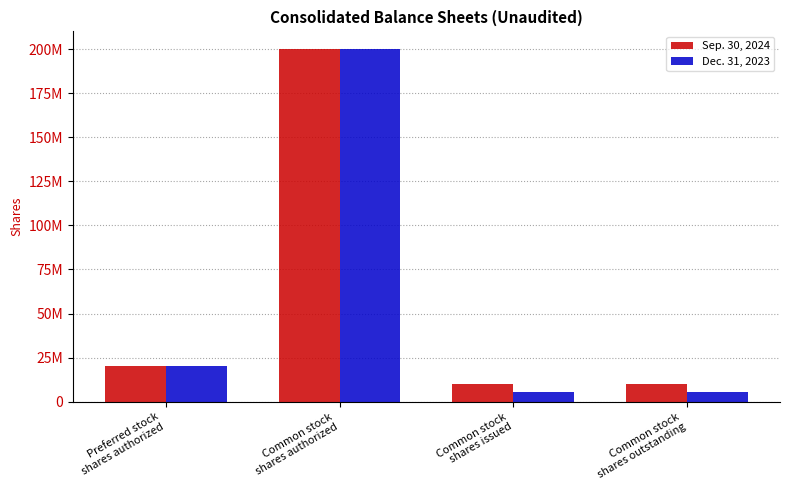

List the series in order of their peak value, highest first.

Sep. 30, 2024, Dec. 31, 2023